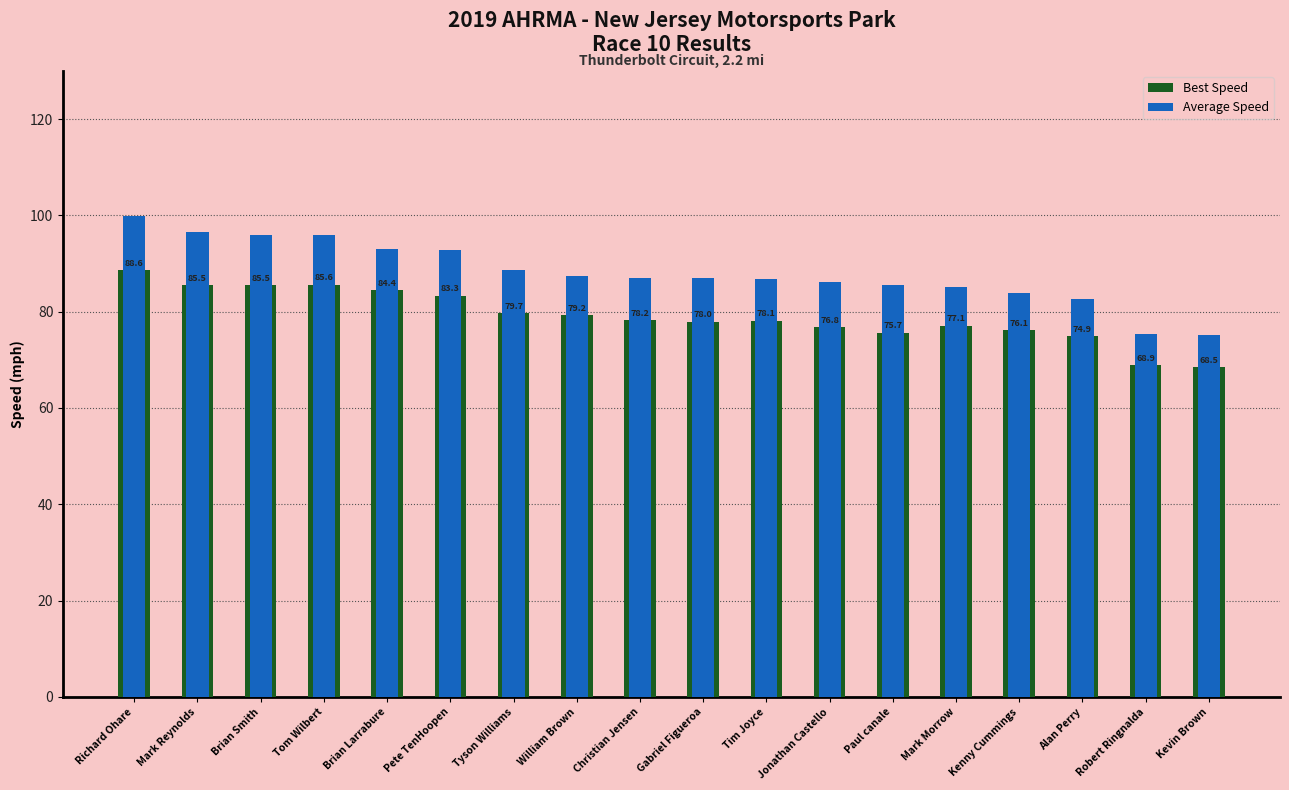

What is the difference between the maximum and minimum values in the Best Speed series?

20.1